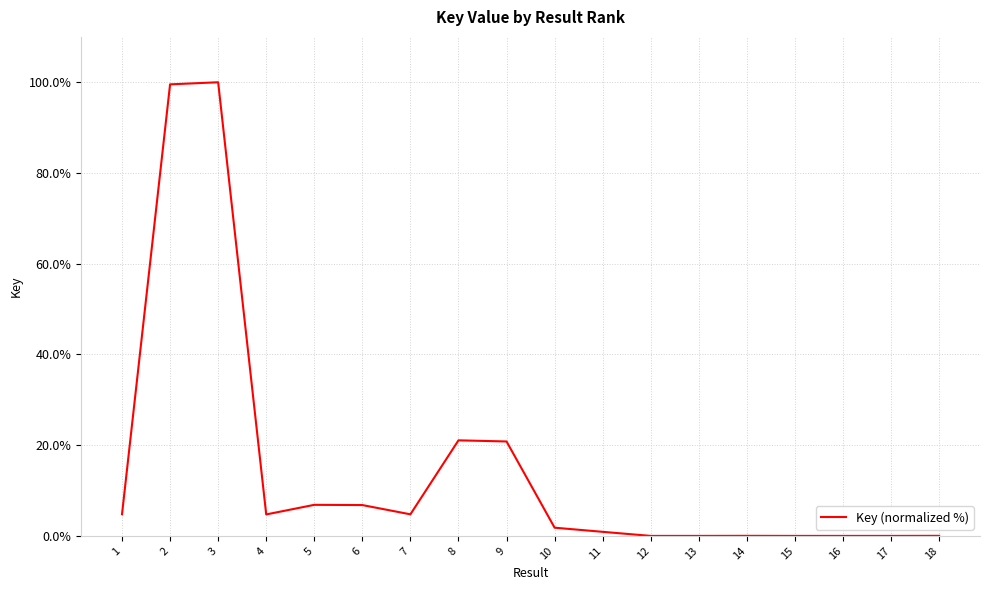

What is the maximum value shown in the chart?

100.0